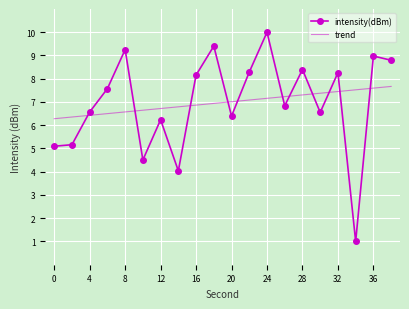

Which series has the widest spread of values?

intensity(dBm)